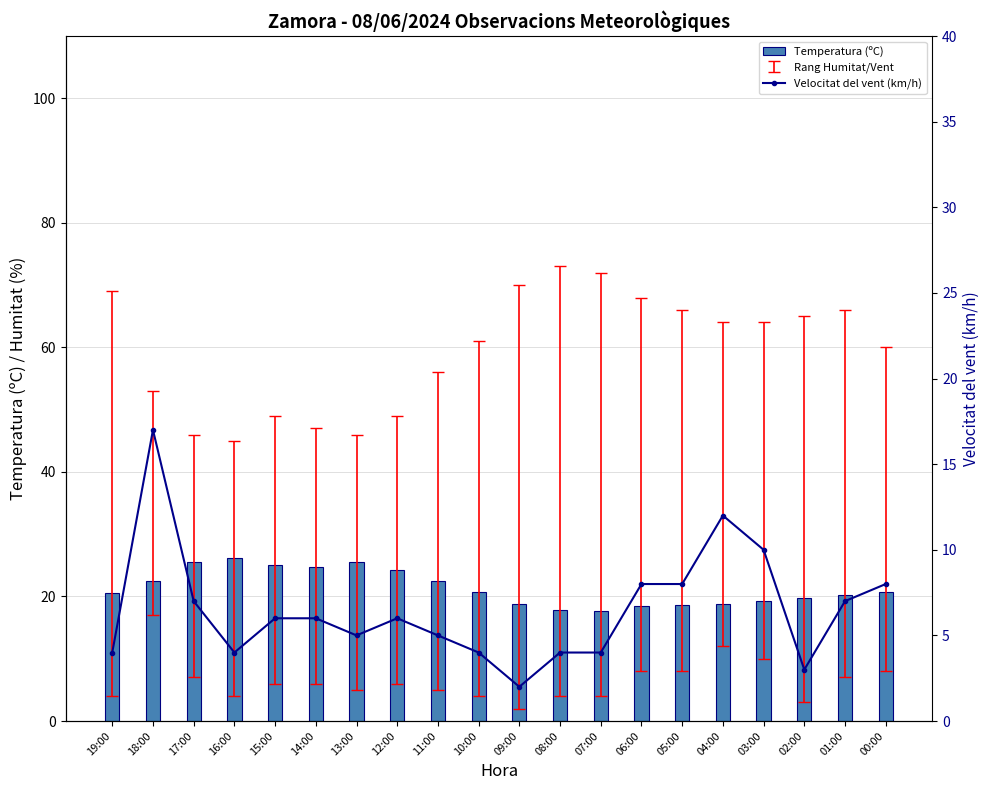

At which category is the sum across all series the highest?

18:00